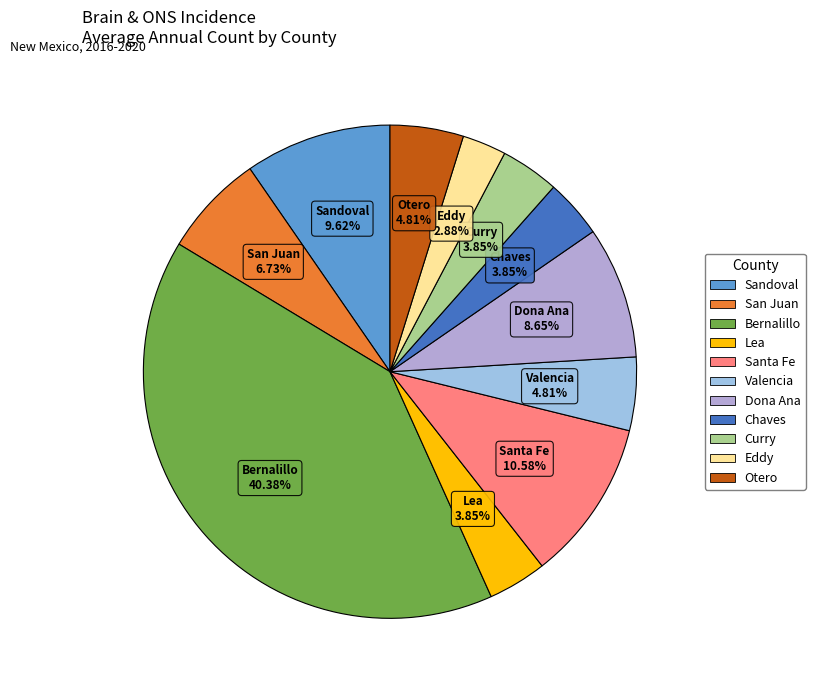

Count the number of slices in the pie.

11